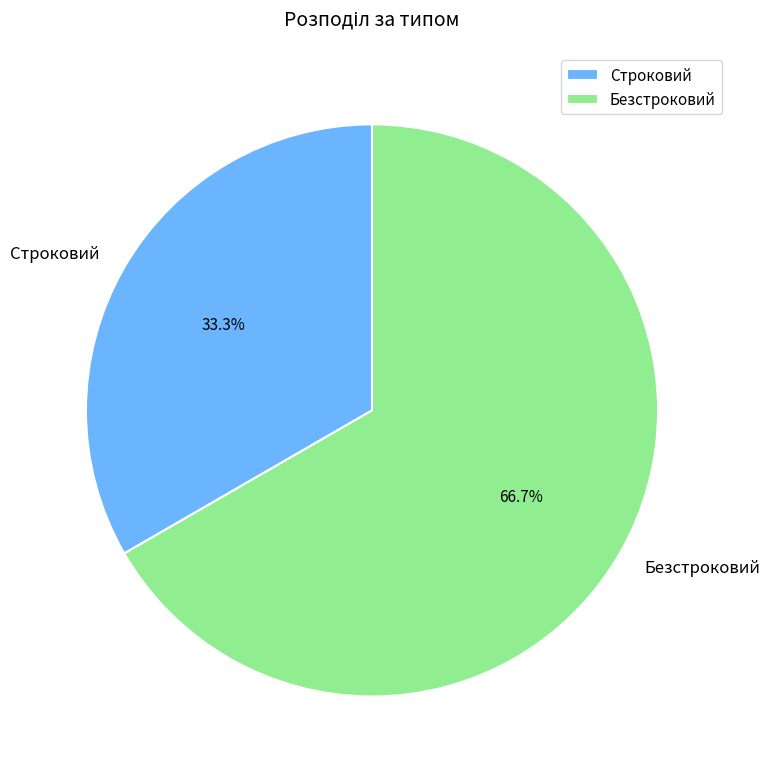

Does Безстроковий account for over 50% of the chart?

Yes